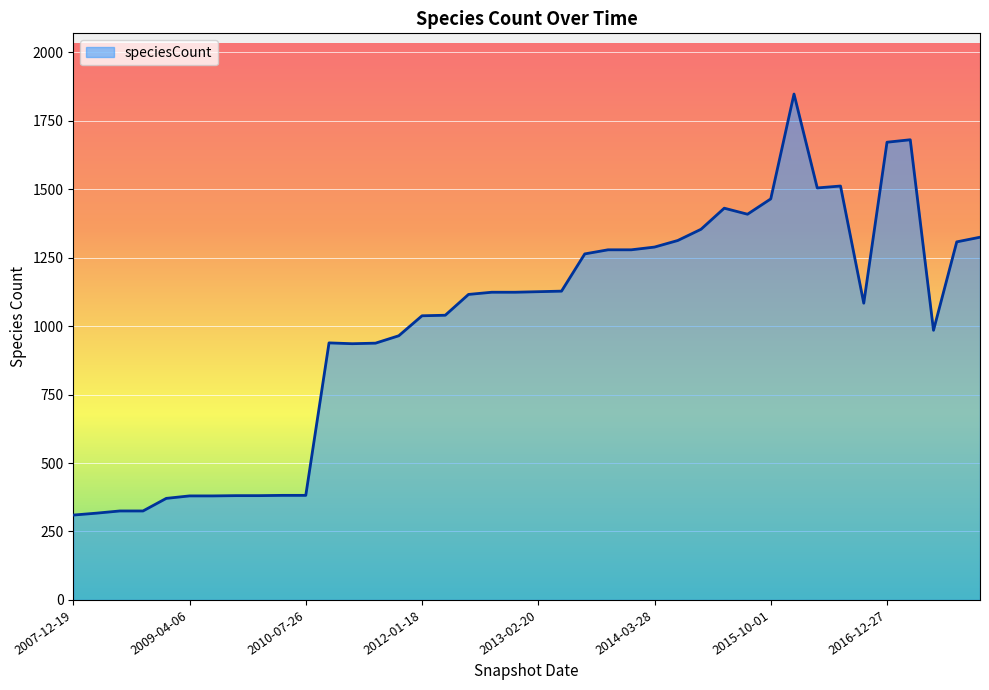

What is the greatest value displayed?

1848